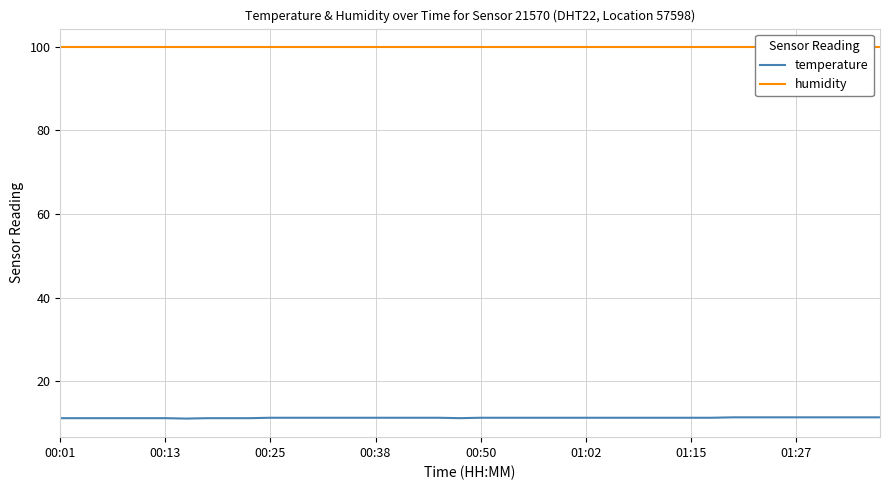

Rank the series by their maximum value, from lowest to highest.

temperature, humidity